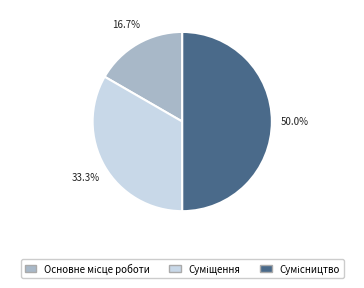

What is the change in value from Суміщення to Сумісництво?

+1